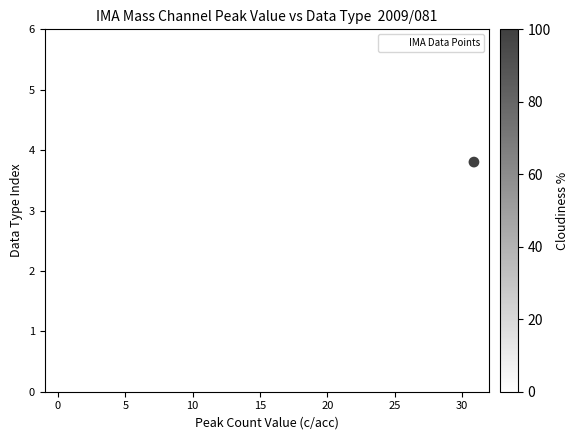

What is the range of X values (max minus min)?

31.2